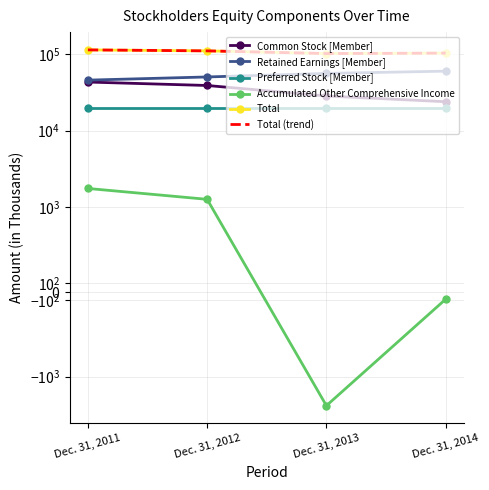

True or false: Common Stock [Member] and Retained Earnings [Member] cross at least once.

False